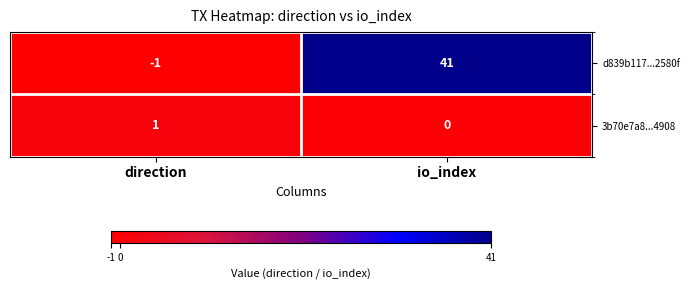

What is the total value across all series at io_index?

41